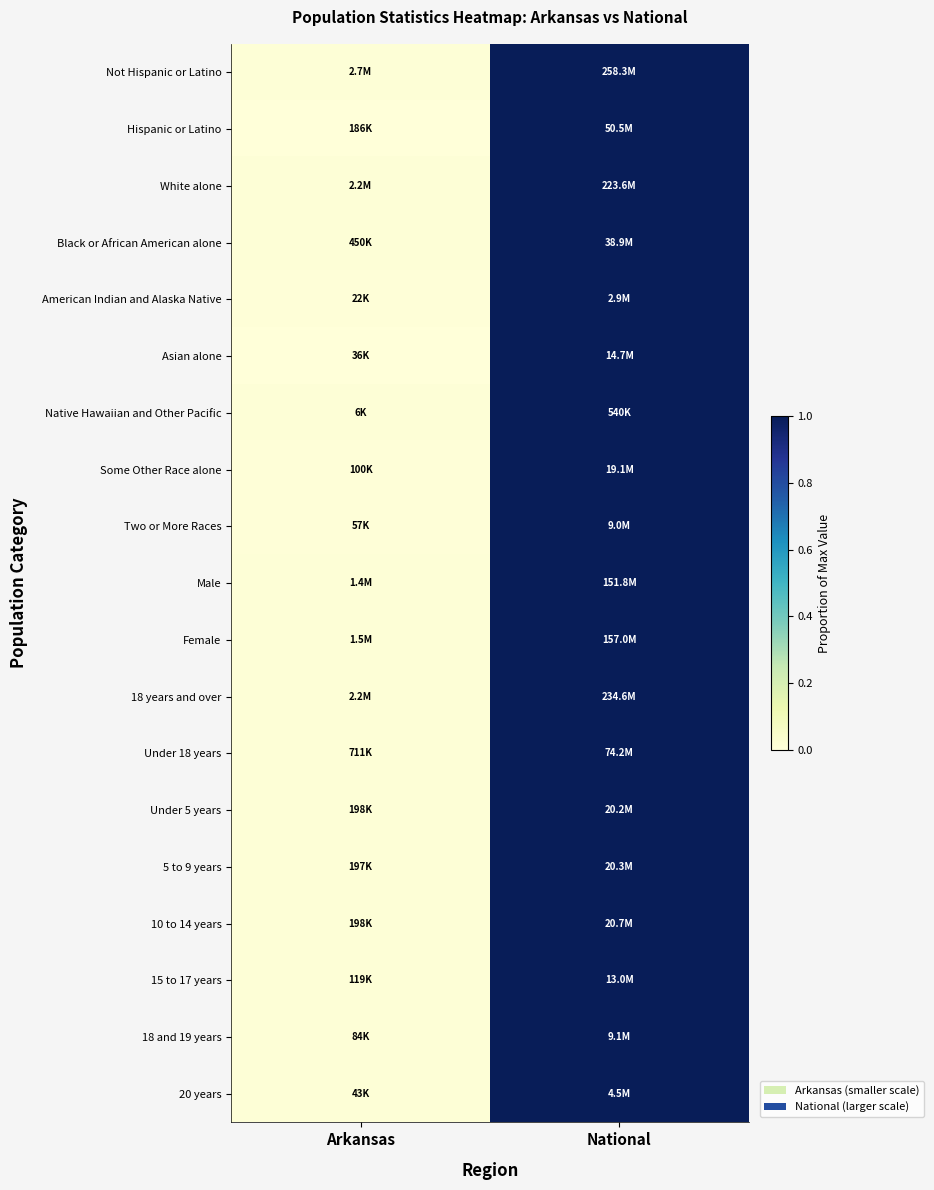

Reading left to right, list all the values displayed in this chart.

Not Hispanic or Latino: Arkansas=0.0	National=1.0
Hispanic or Latino: Arkansas=0.0	National=1.0
White alone: Arkansas=0.0	National=1.0
Black or African American alone: Arkansas=0.0	National=1.0
American Indian and Alaska Native: Arkansas=0.0	National=1.0
Asian alone: Arkansas=0.0	National=1.0
Native Hawaiian and Other Pacific: Arkansas=0.0	National=1.0
Some Other Race alone: Arkansas=0.0	National=1.0
Two or More Races: Arkansas=0.0	National=1.0
Male: Arkansas=0.0	National=1.0
Female: Arkansas=0.0	National=1.0
18 years and over: Arkansas=0.0	National=1.0
Under 18 years: Arkansas=0.0	National=1.0
Under 5 years: Arkansas=0.0	National=1.0
5 to 9 years: Arkansas=0.0	National=1.0
10 to 14 years: Arkansas=0.0	National=1.0
15 to 17 years: Arkansas=0.0	National=1.0
18 and 19 years: Arkansas=0.0	National=1.0
20 years: Arkansas=0.0	National=1.0